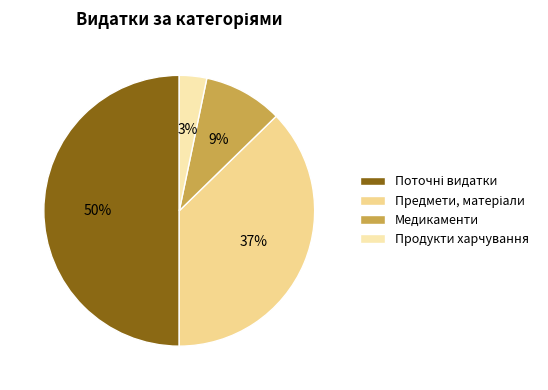

To the nearest percent, what portion does Предмети, матеріали represent?

37%